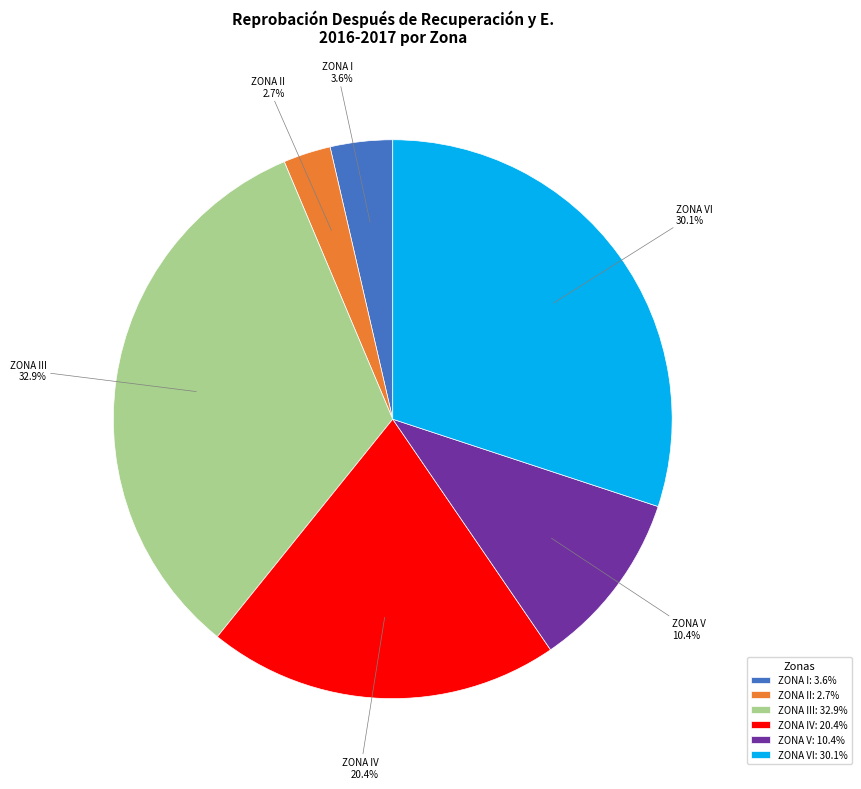

Rank the categories by value from highest to lowest.

ZONA III, ZONA VI, ZONA IV, ZONA V, ZONA I, ZONA II